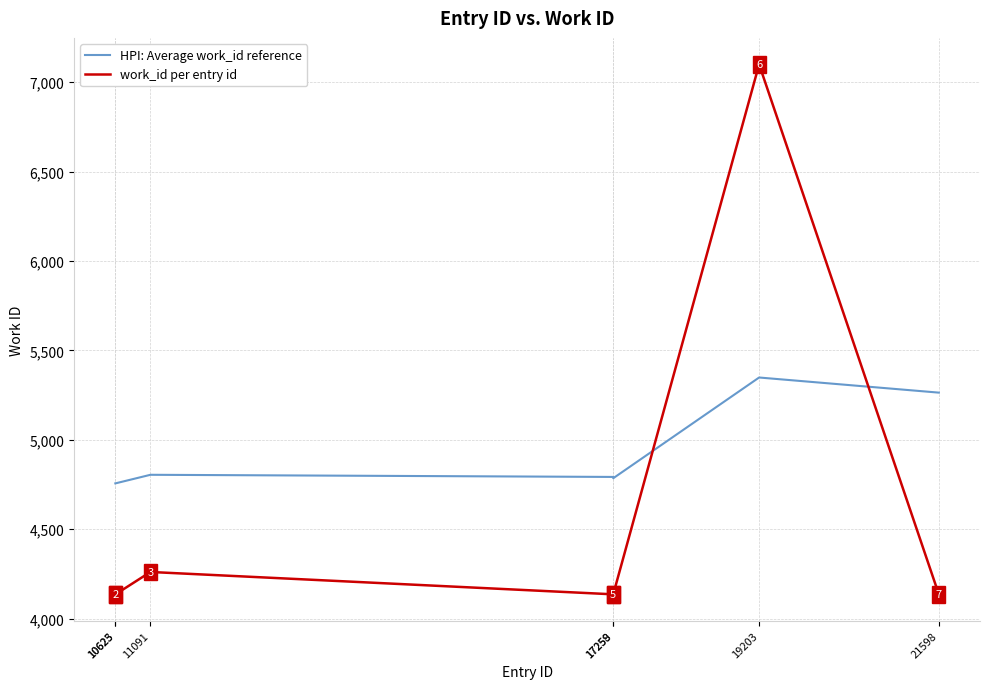

What is the total value across all series at 10623?

8892.4